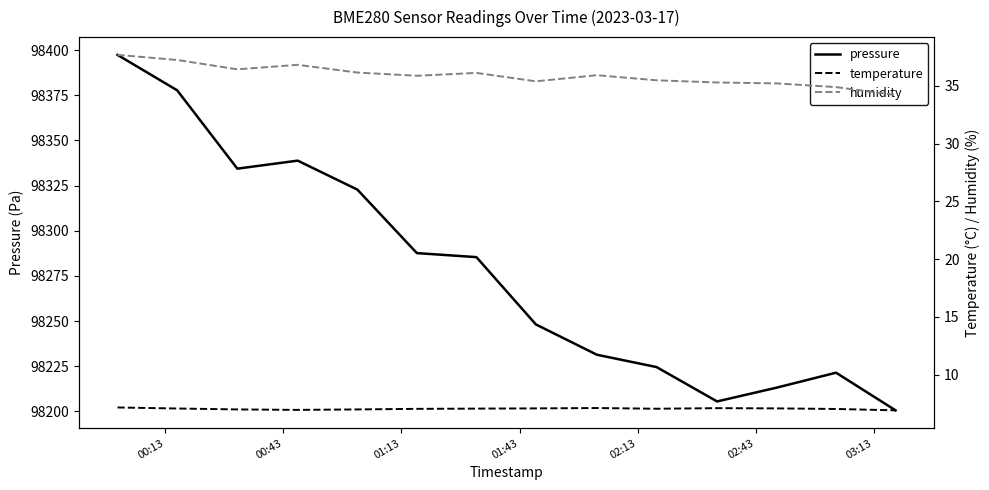

What is the lowest value of the pressure series?

98200.6